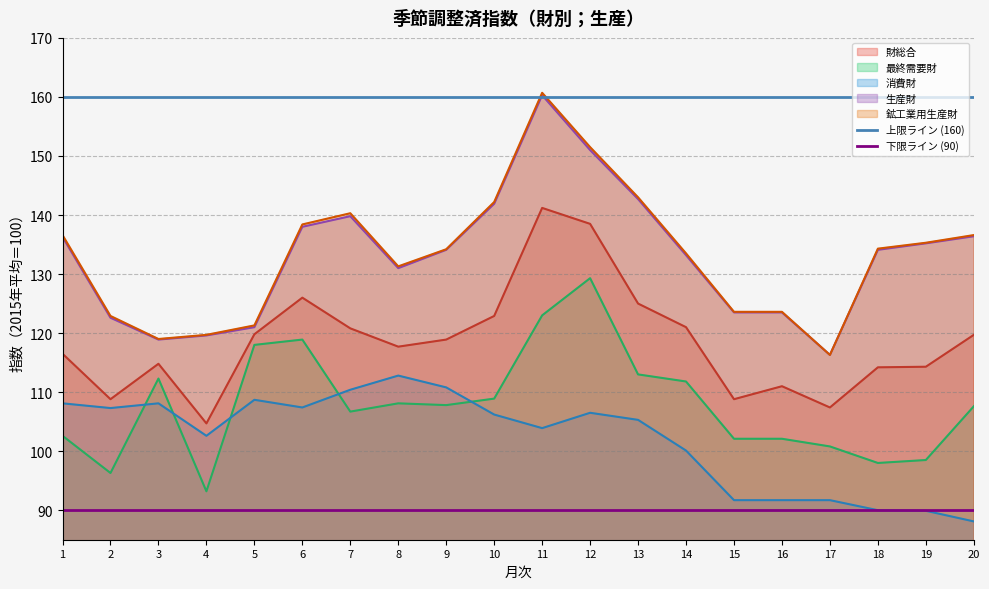

How many lines are shown in the chart?

2